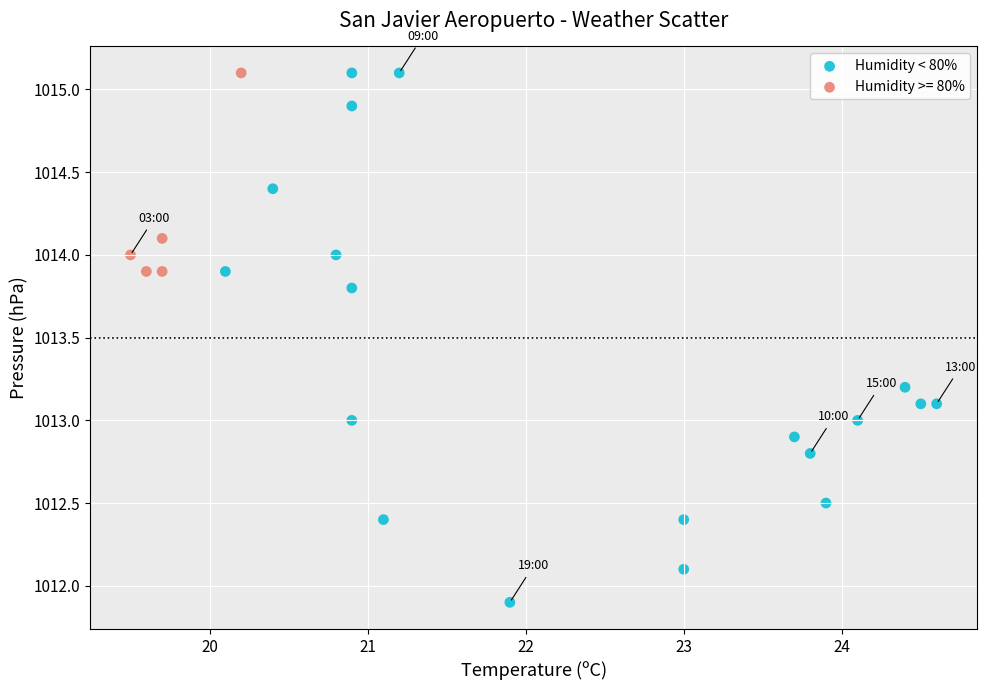

Which series has the largest Y range (max minus min)?

Humidity < 80%